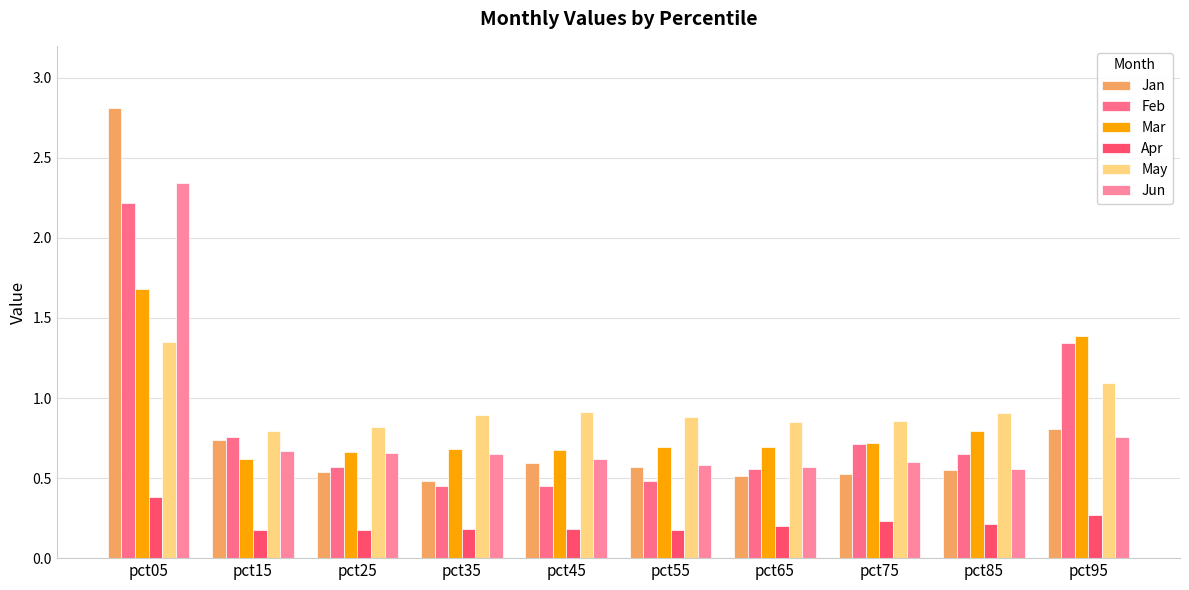

What is the maximum value shown in the chart?

2.8